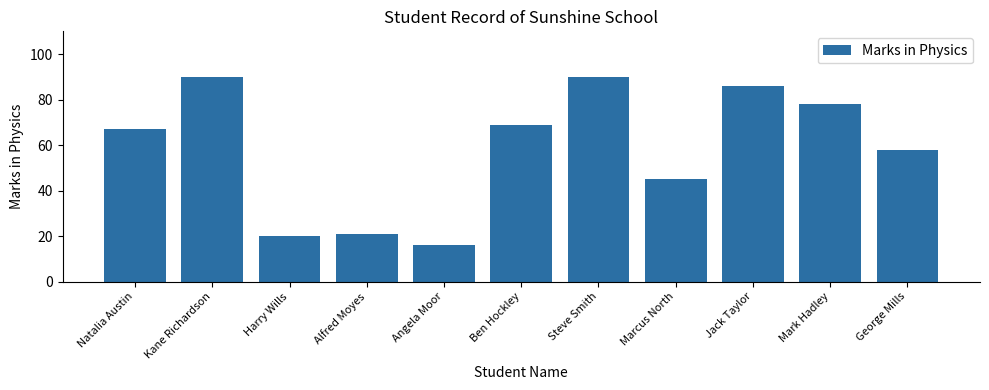

How many data points are less than 67?

5